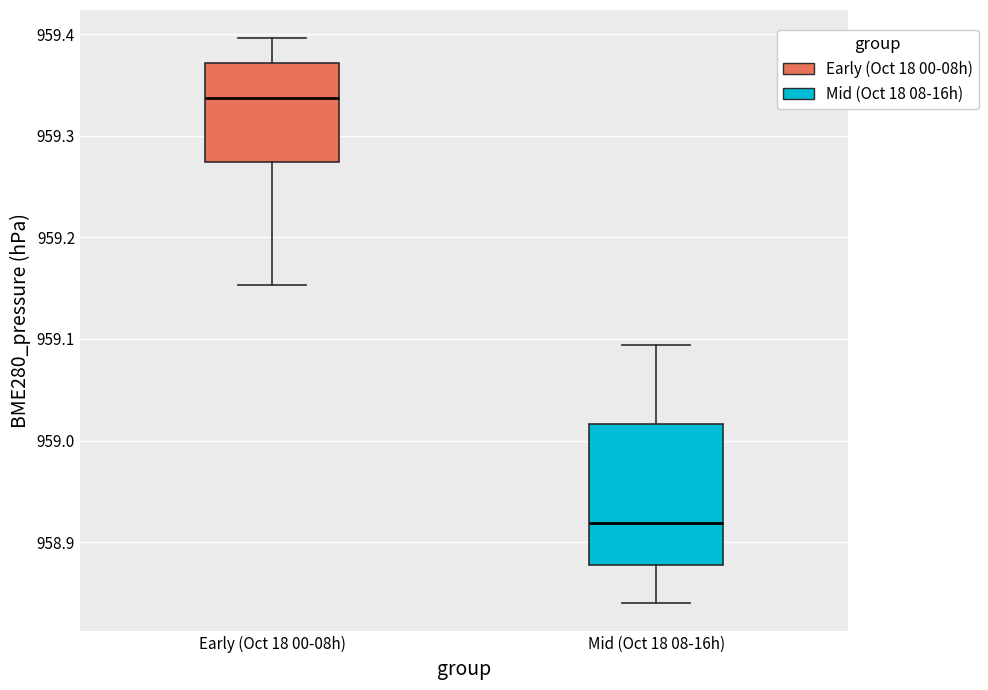

Where is the upper edge of the box for Early (Oct 18 00-08h) on the y-axis? The values are not printed on the chart, so give them approximately, as read against the axis.

959.37